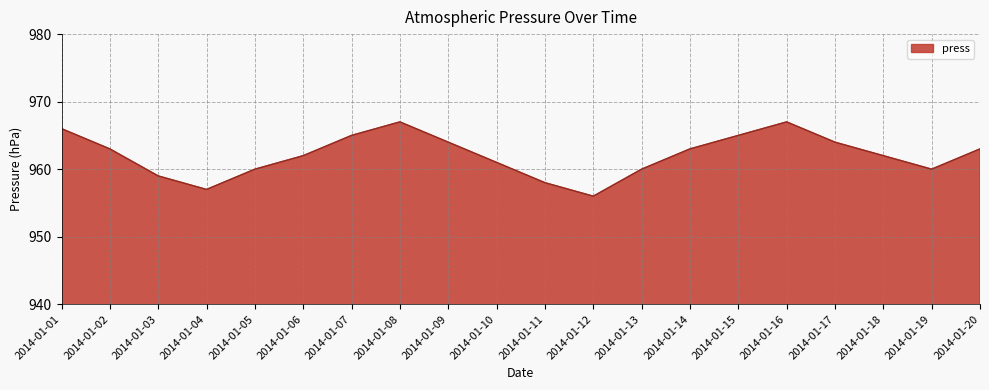

What is the greatest value displayed?

967